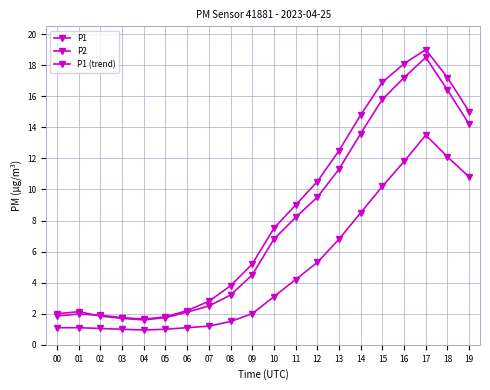

Is the value of P1 at 18 greater than the value of P1 (trend) at 08?

Yes